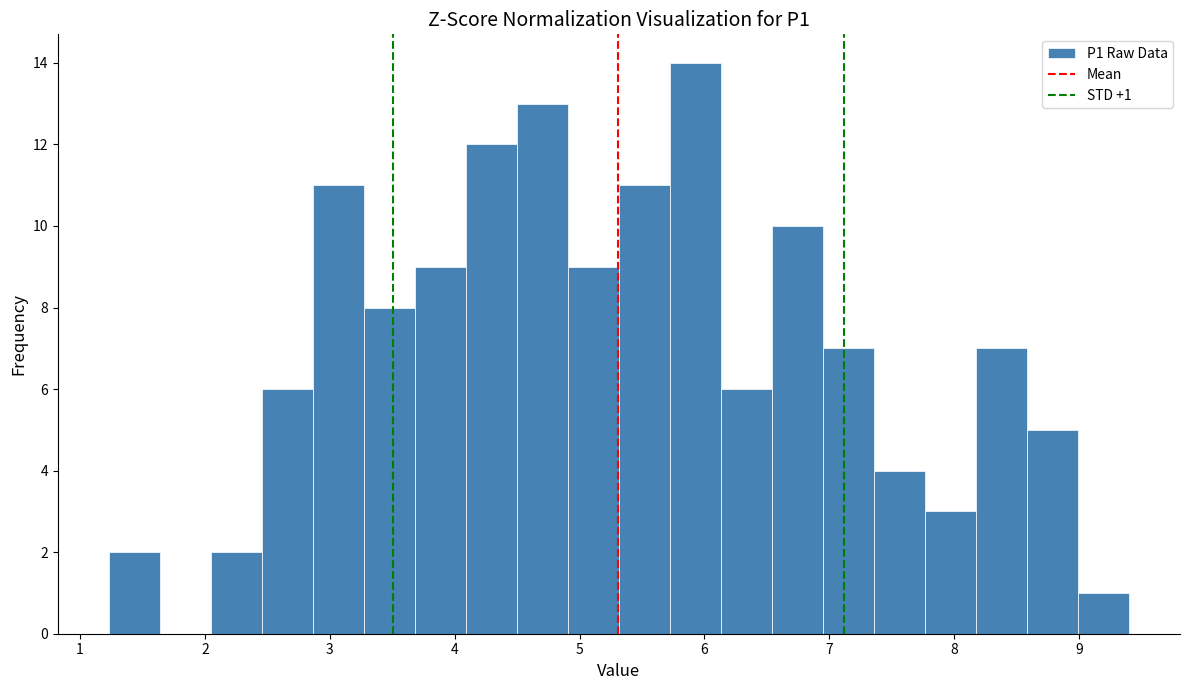

Which range on the x-axis has the tallest bar?

5.7 to 6.1